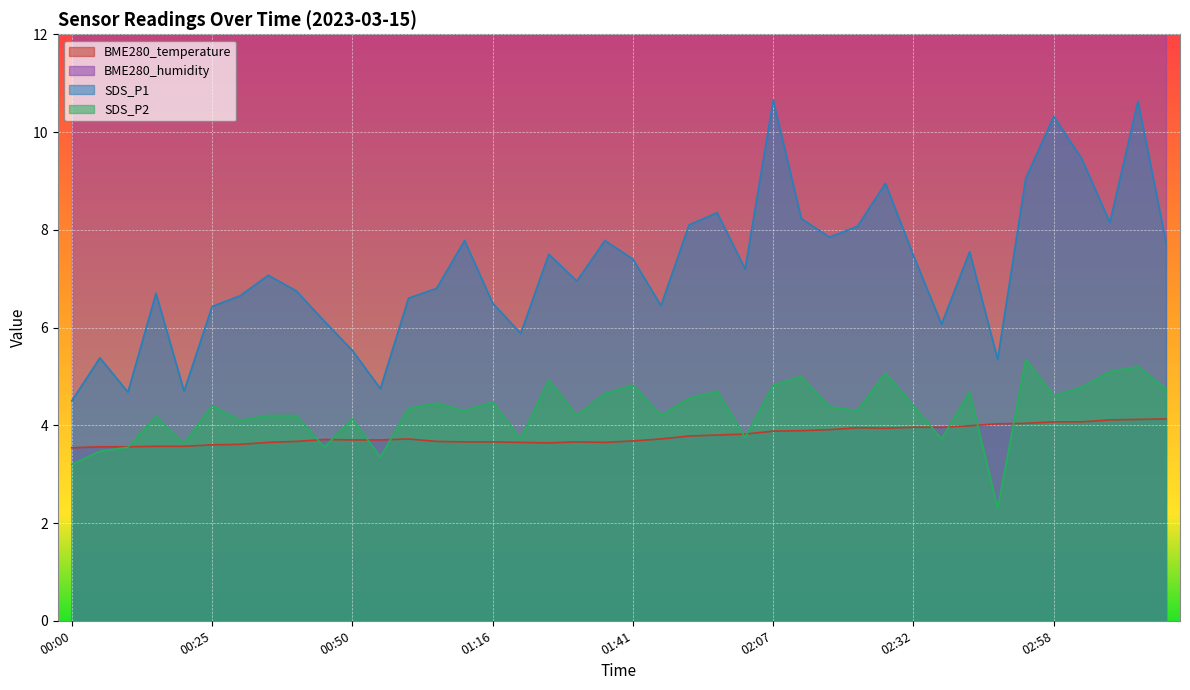

Reading right to left, transcribe all the data shown in this chart.

BME280_temperature: 03:19=4.1	03:13=4.1	03:08=4.1	03:03=4.1	02:58=4.1	02:53=4.0	02:48=4.0	02:43=4.0	02:38=4.0	02:32=4.0	02:27=3.9	02:22=4.0	02:17=3.9	02:12=3.9	02:07=3.9	02:02=3.8	01:57=3.8	01:51=3.8	01:46=3.7	01:41=3.7	01:36=3.6	01:31=3.7	01:26=3.6	01:21=3.6	01:16=3.7	01:11=3.7	01:05=3.7	01:00=3.7	00:55=3.7	00:50=3.7	00:45=3.7	00:40=3.7	00:35=3.6	00:30=3.6	00:25=3.6	00:20=3.6	00:15=3.6	00:10=3.6	00:05=3.6	00:00=3.5
SDS_P1: 03:19=7.8	03:13=10.6	03:08=8.2	03:03=9.4	02:58=10.3	02:53=9.1	02:48=5.3	02:43=7.5	02:38=6.1	02:32=7.5	02:27=8.9	02:22=8.1	02:17=7.8	02:12=8.2	02:07=10.7	02:02=7.2	01:57=8.3	01:51=8.1	01:46=6.5	01:41=7.4	01:36=7.8	01:31=7.0	01:26=7.5	01:21=5.9	01:16=6.5	01:11=7.8	01:05=6.8	01:00=6.6	00:55=4.8	00:50=5.5	00:45=6.1	00:40=6.8	00:35=7.1	00:30=6.7	00:25=6.4	00:20=4.7	00:15=6.7	00:10=4.7	00:05=5.4	00:00=4.5
SDS_P2: 03:19=4.8	03:13=5.2	03:08=5.1	03:03=4.8	02:58=4.6	02:53=5.3	02:48=2.3	02:43=4.7	02:38=3.7	02:32=4.4	02:27=5.1	02:22=4.3	02:17=4.4	02:12=5.0	02:07=4.8	02:02=3.8	01:57=4.7	01:51=4.5	01:46=4.2	01:41=4.8	01:36=4.7	01:31=4.2	01:26=4.9	01:21=3.7	01:16=4.5	01:11=4.3	01:05=4.5	01:00=4.3	00:55=3.4	00:50=4.1	00:45=3.5	00:40=4.2	00:35=4.2	00:30=4.1	00:25=4.4	00:20=3.6	00:15=4.2	00:10=3.5	00:05=3.5	00:00=3.2